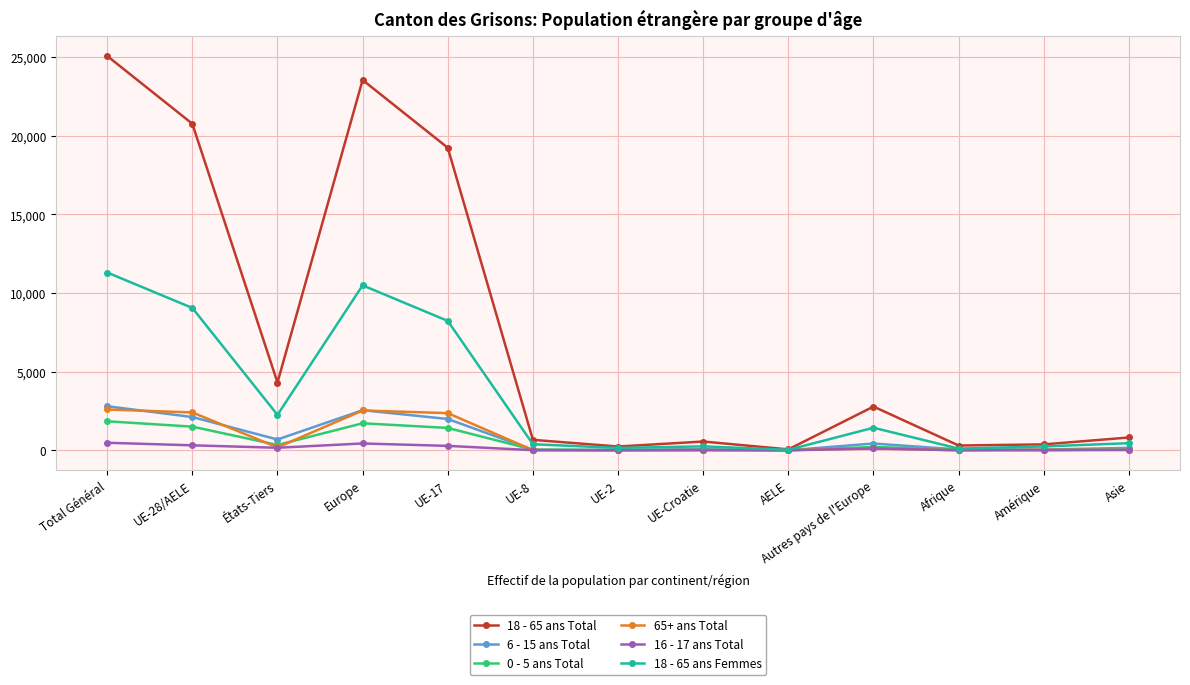

Where do 0 - 5 ans Total and 65+ ans Total first cross each other?

UE-28/AELE and États-Tiers